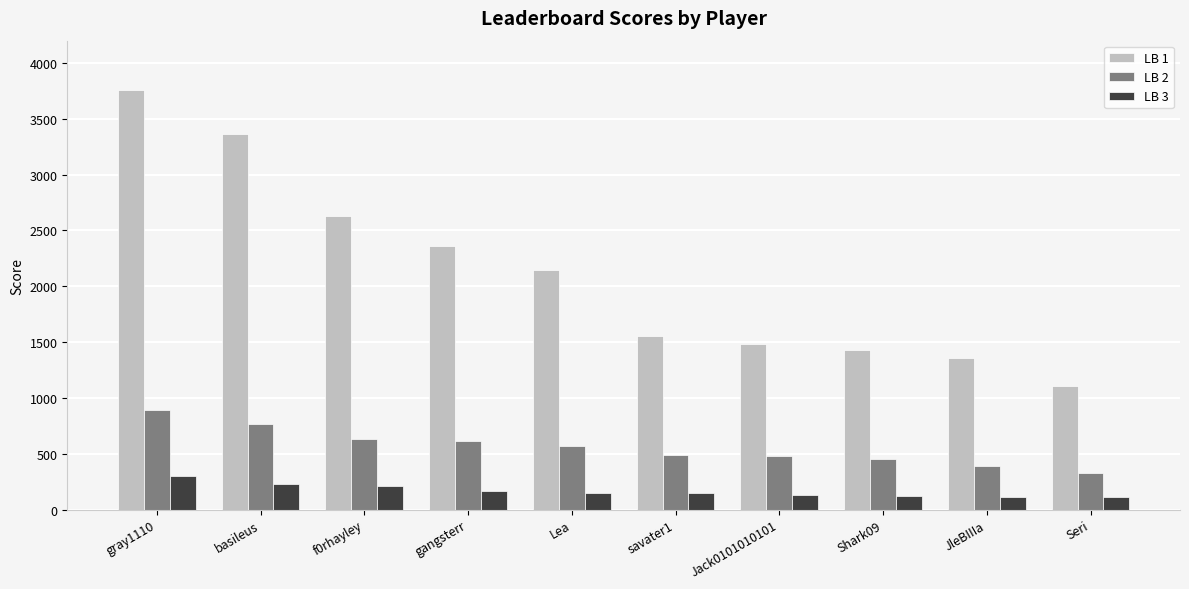

At which category is the sum across all series the highest?

gray1110